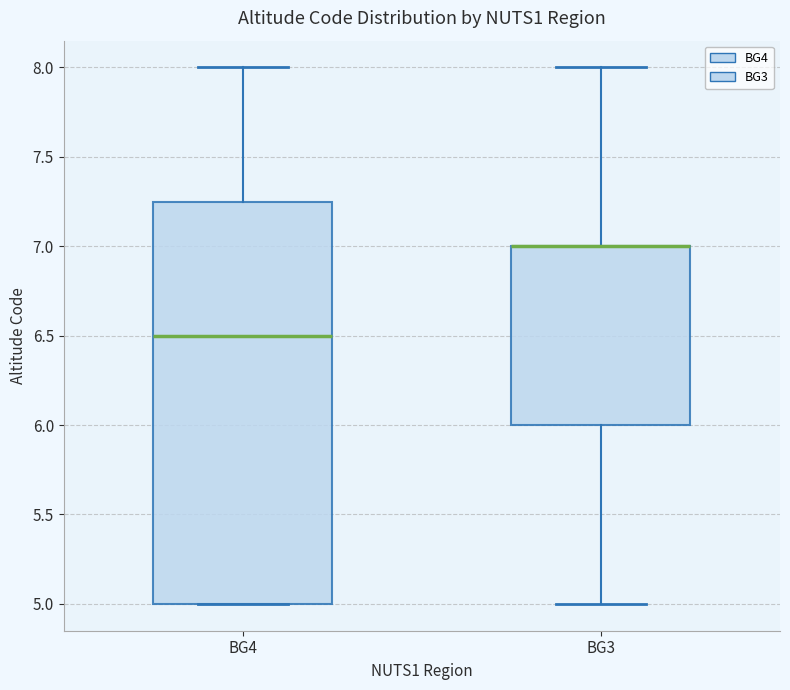

Comparing the boxes themselves (not the whiskers), which one is the tallest?

BG4